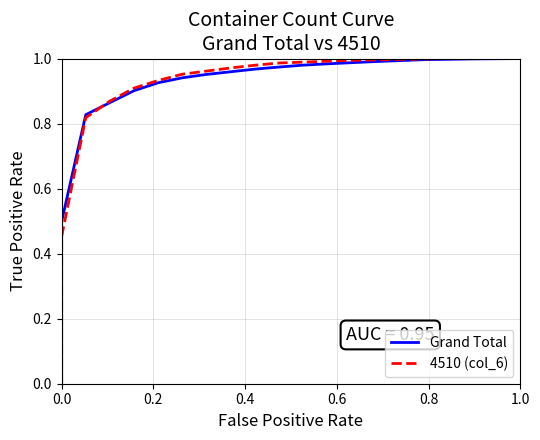

How many distinct data groups are displayed?

2